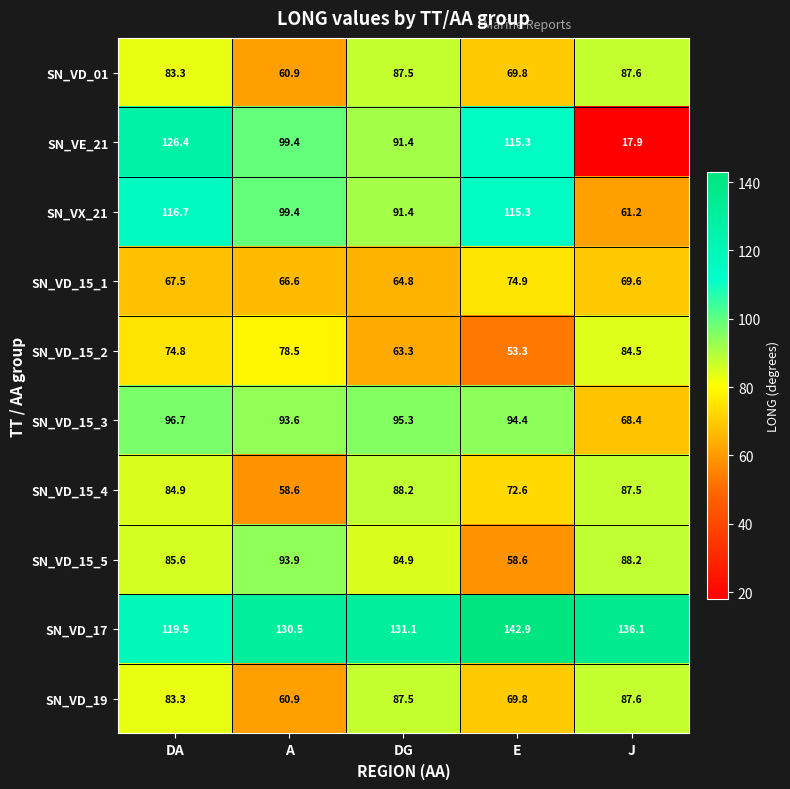

List the labels in order of SN_VD_17 value, largest first.

E, J, DG, A, DA